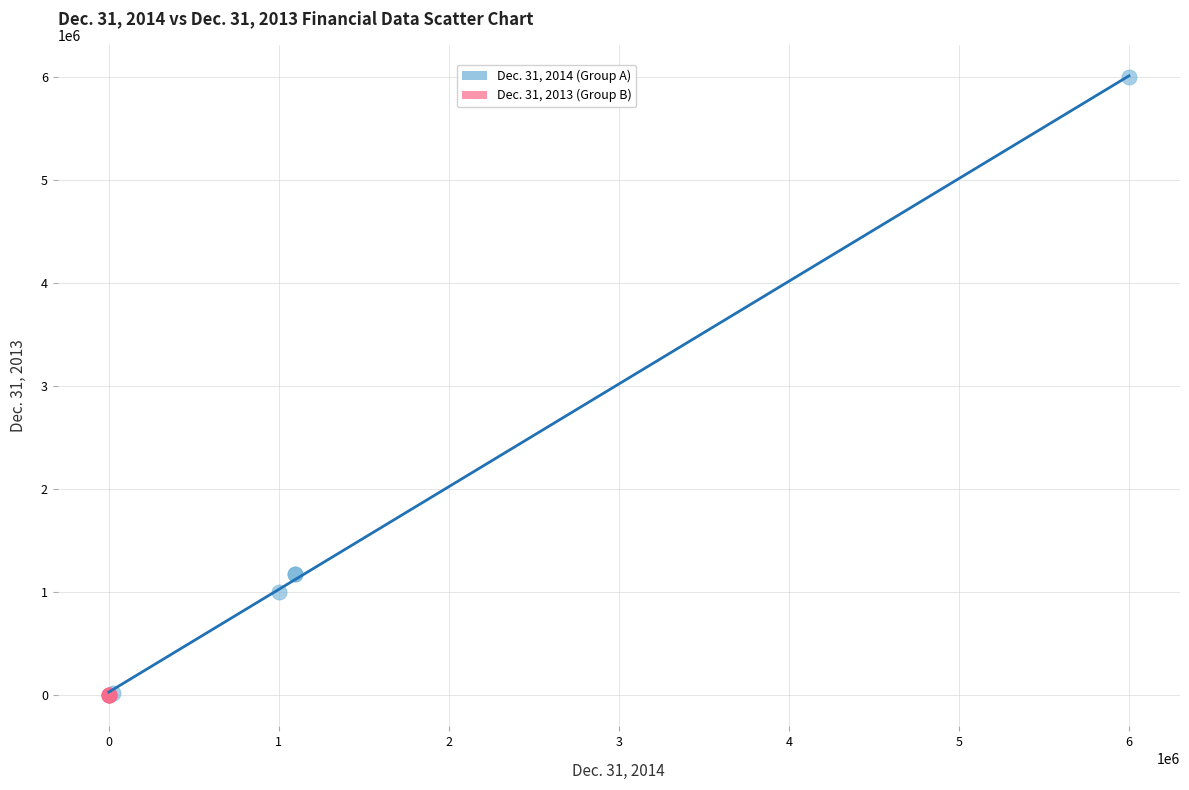

What are all the series names shown in the legend?

Dec. 31, 2014 (Group A), Dec. 31, 2013 (Group B)